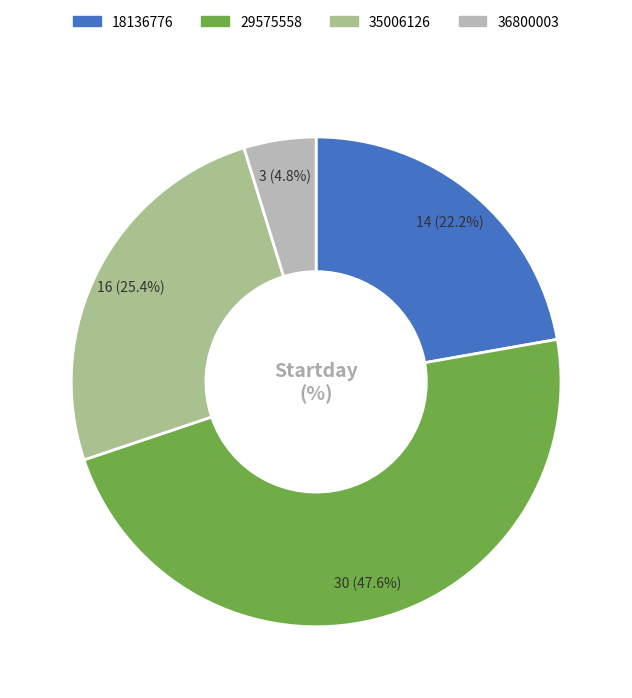

Between 36800003 and 29575558, which is larger?

29575558